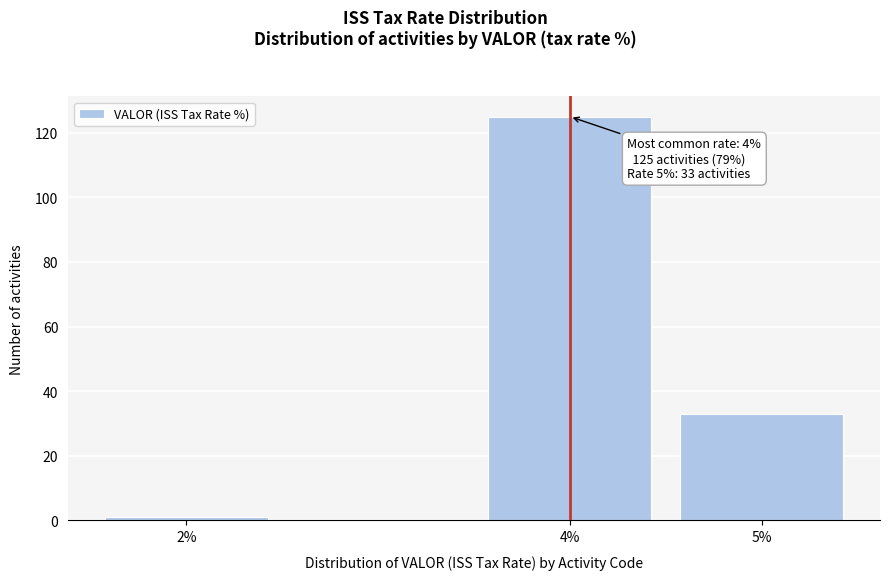

Reading left to right, what are all the values shown in this chart?

1	125	33